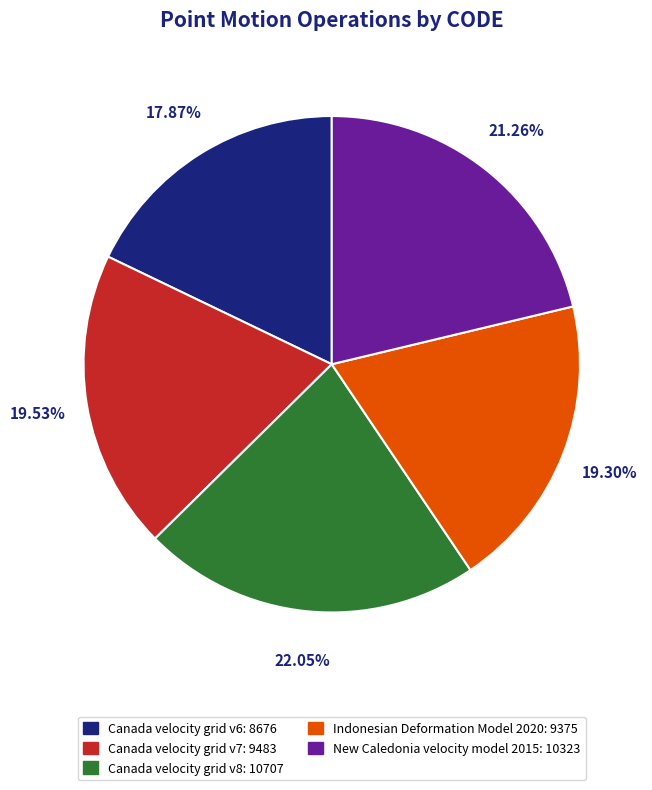

What is the smallest slice in the pie chart?

Canada velocity grid v6